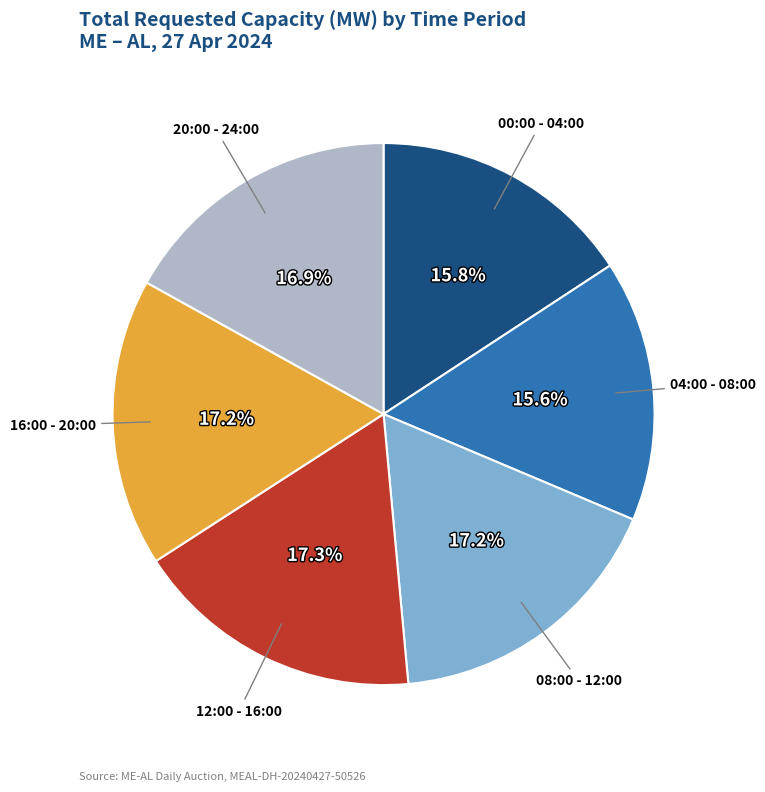

Does any single category account for the majority?

No